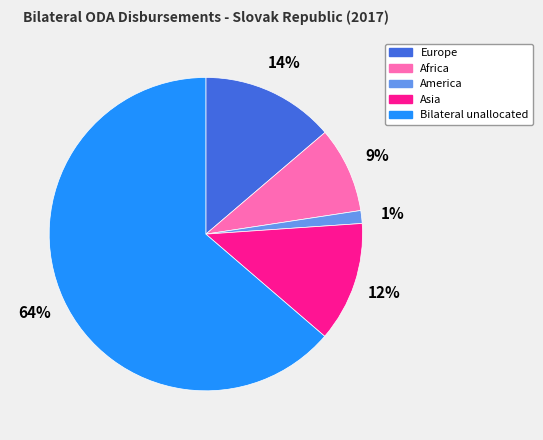

Approximately how many times larger is the value at America compared to Europe?

0.1